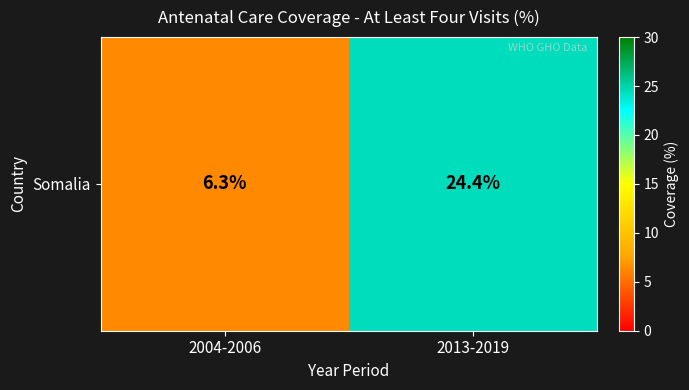

List the labels in order of value, largest first.

2013-2019, 2004-2006